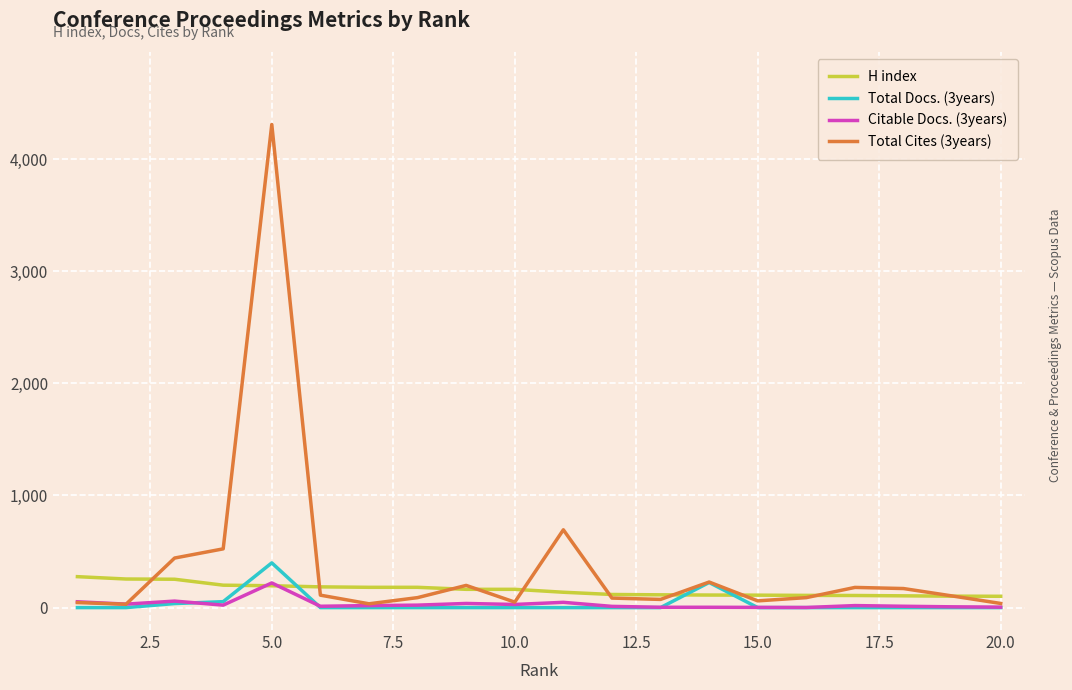

Which series has the largest total across all categories?

Total Cites (3years)